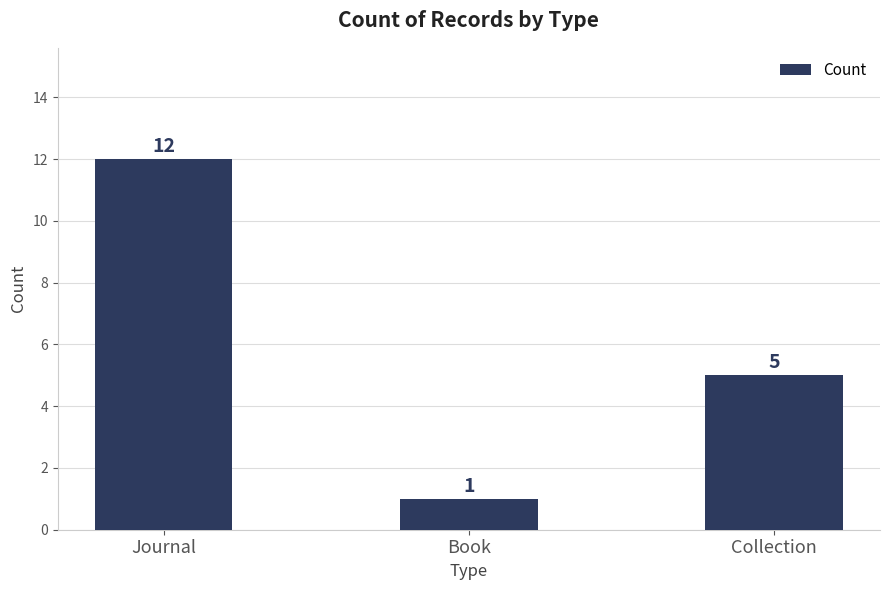

List the labels in order of value, largest first.

Journal, Collection, Book